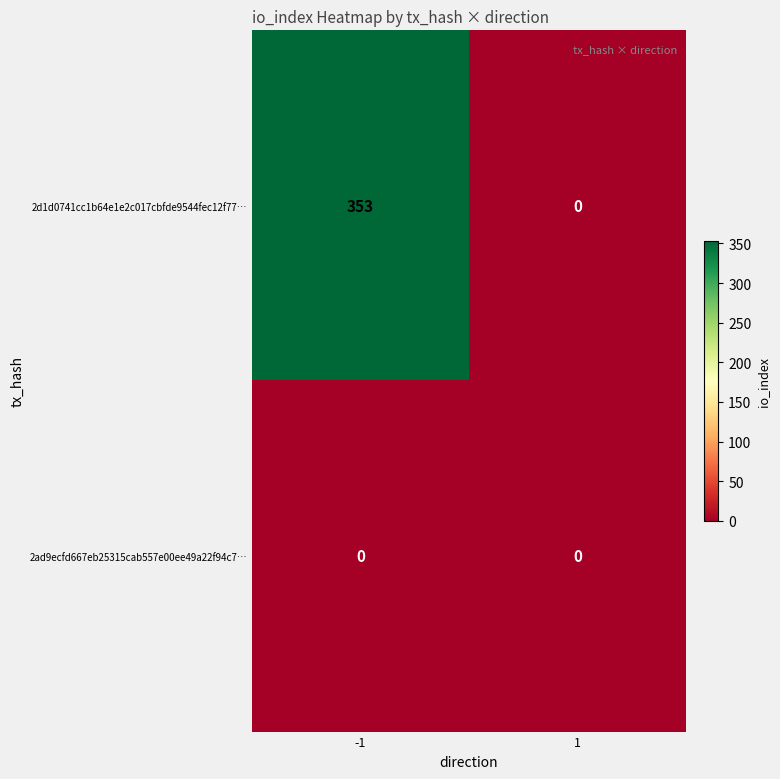

At how many categories does at least one series exceed 188?

1